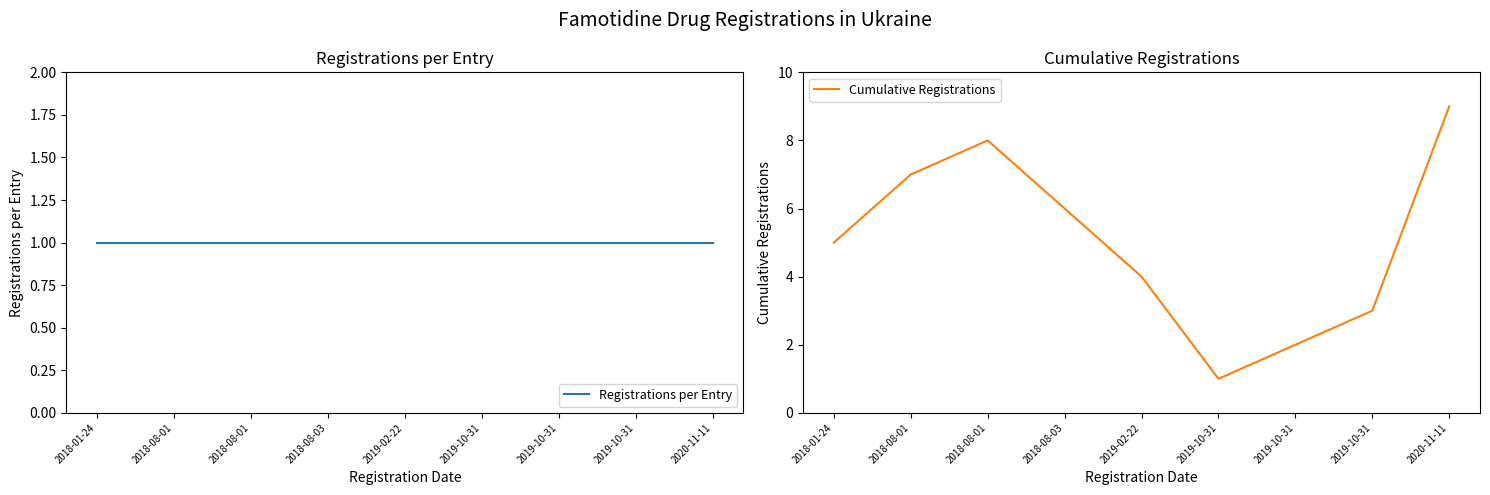

Read the Cumulative Registrations value at 2018-08-03.

6